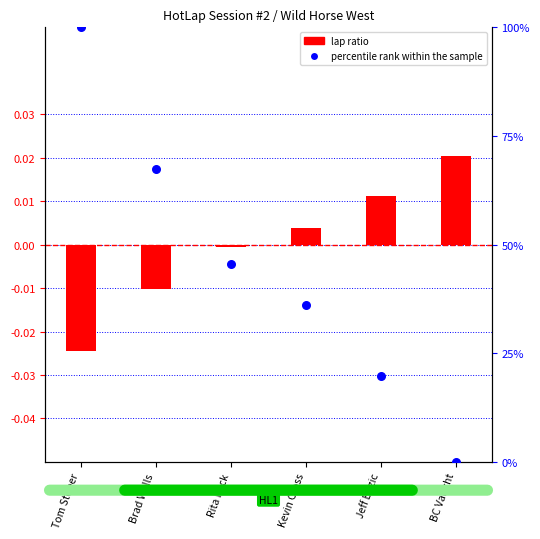

Which series contains the lowest Y value?

lap ratio